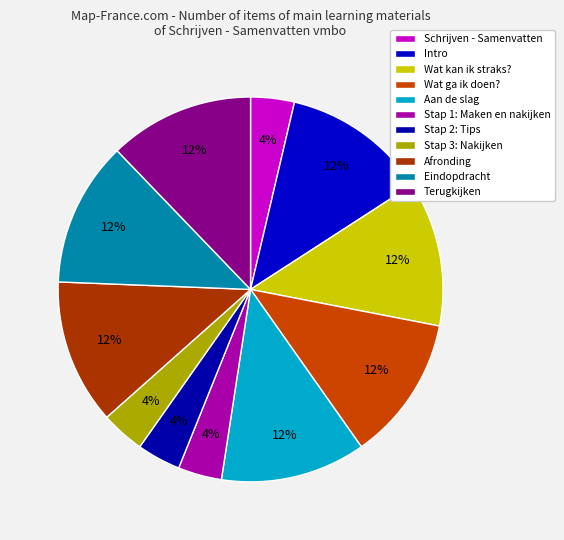

How many slices are in this pie chart?

11